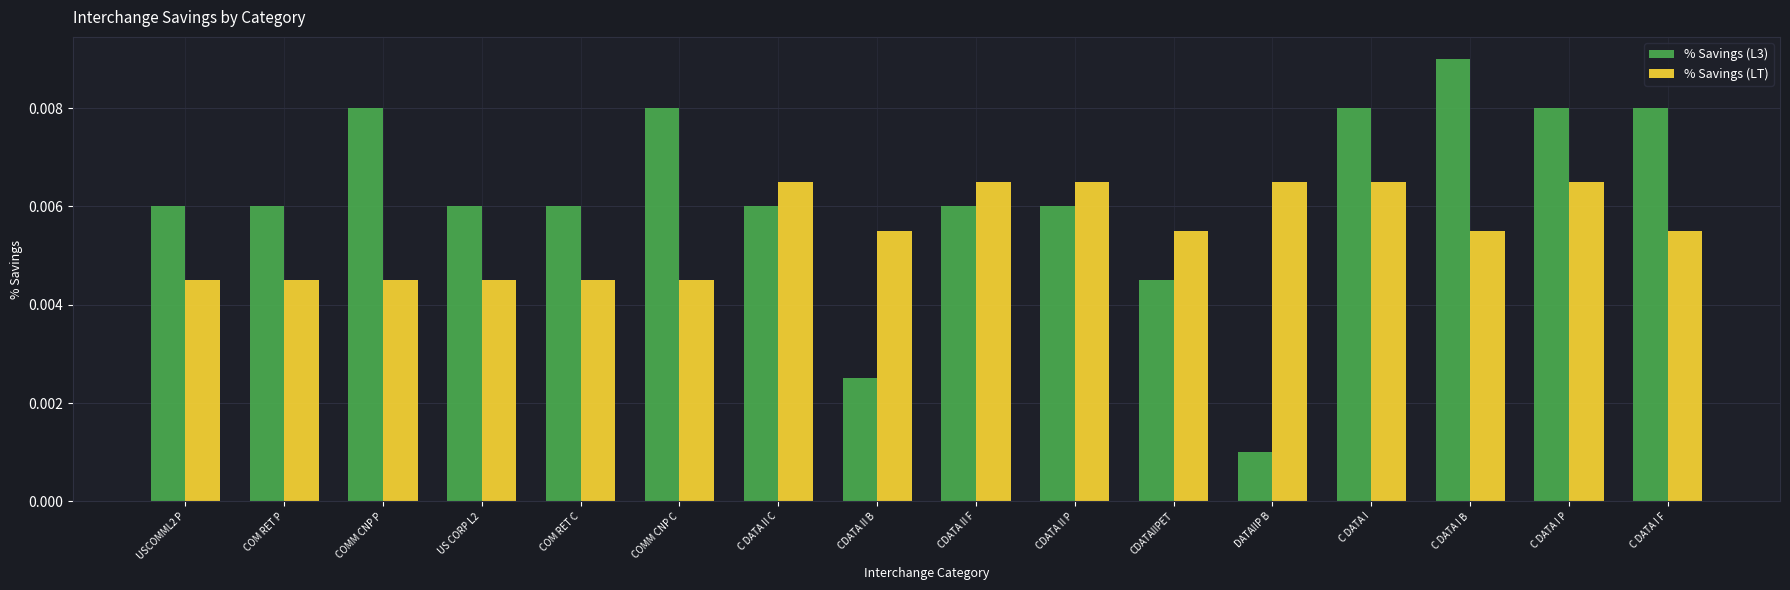

What is the label of the 12th bar from the left?

DATAIIP B